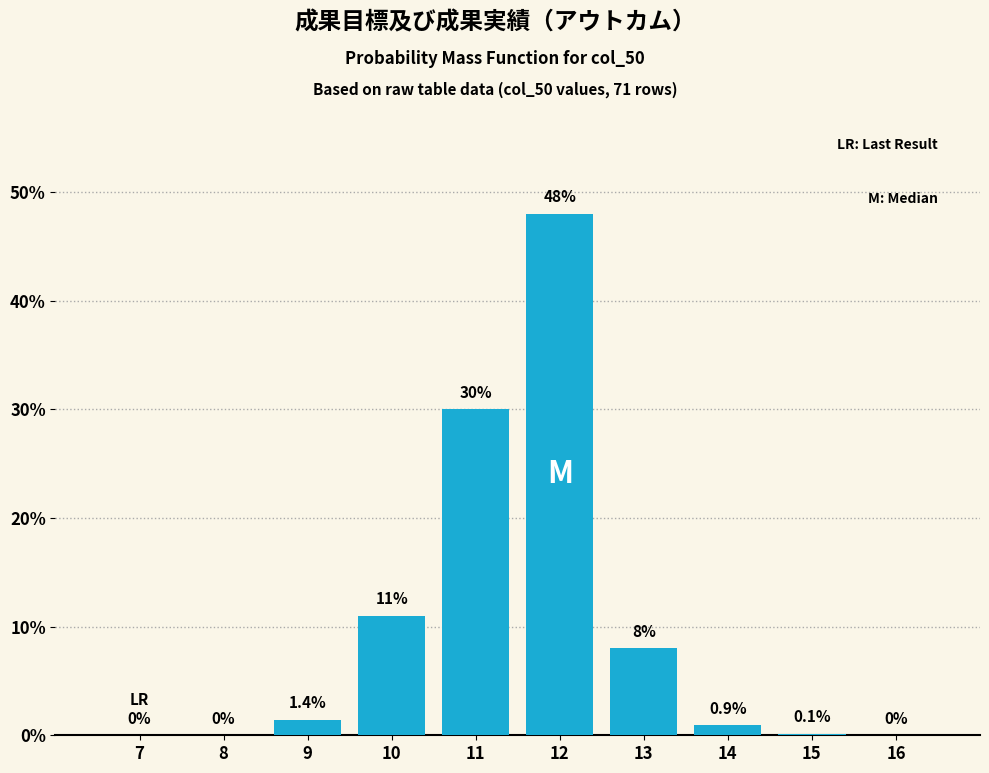

Reading left to right, transcribe all the data shown in this chart.

7=0.0	8=0.0	9=1.4	10=11.0	11=30.0	12=48.0	13=8.0	14=0.9	15=0.1	16=0.0